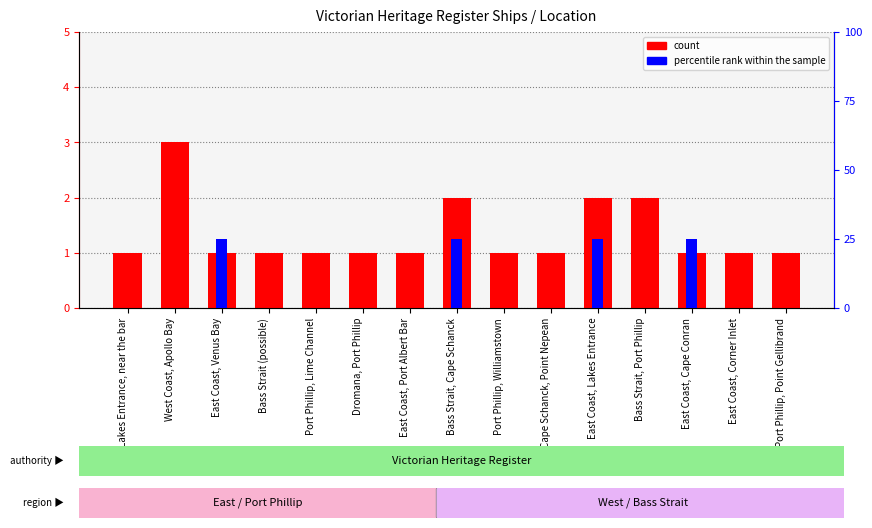

Is it true that percentile rank within the sample equals 25 at East Coast, Lakes Entrance?

True